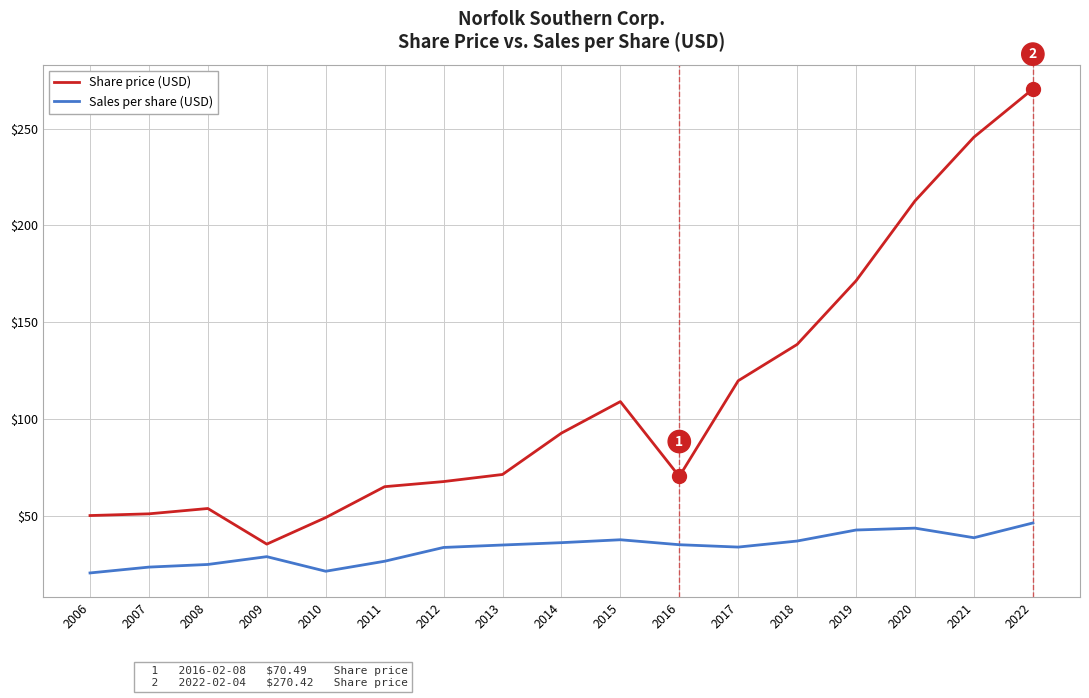

Read the Share price (USD) value at 2017.

119.9